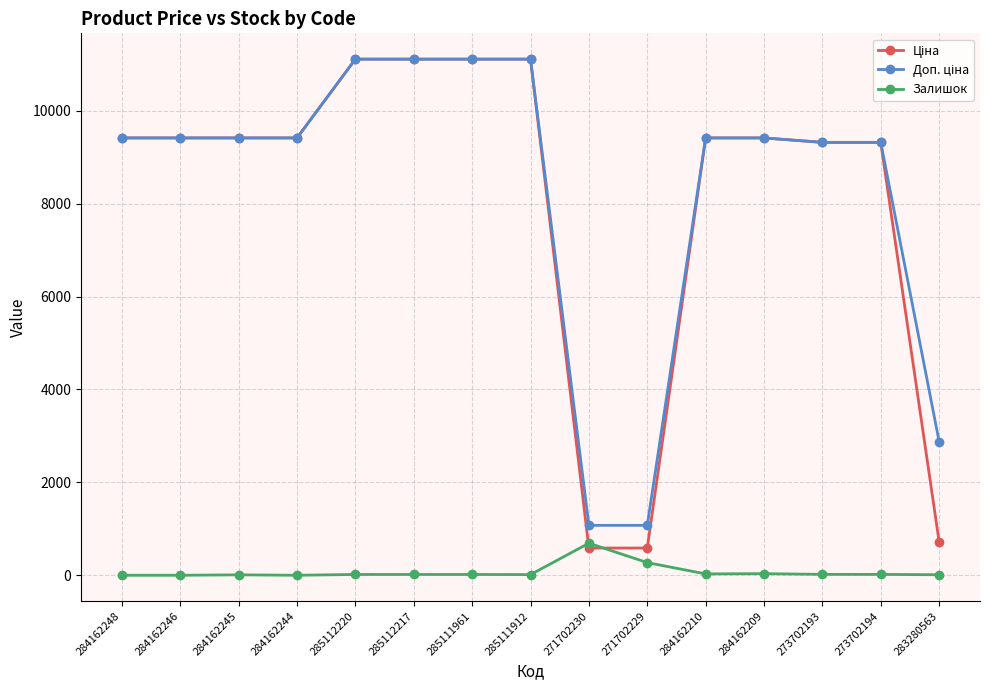

What position from the left is 284162246?

2